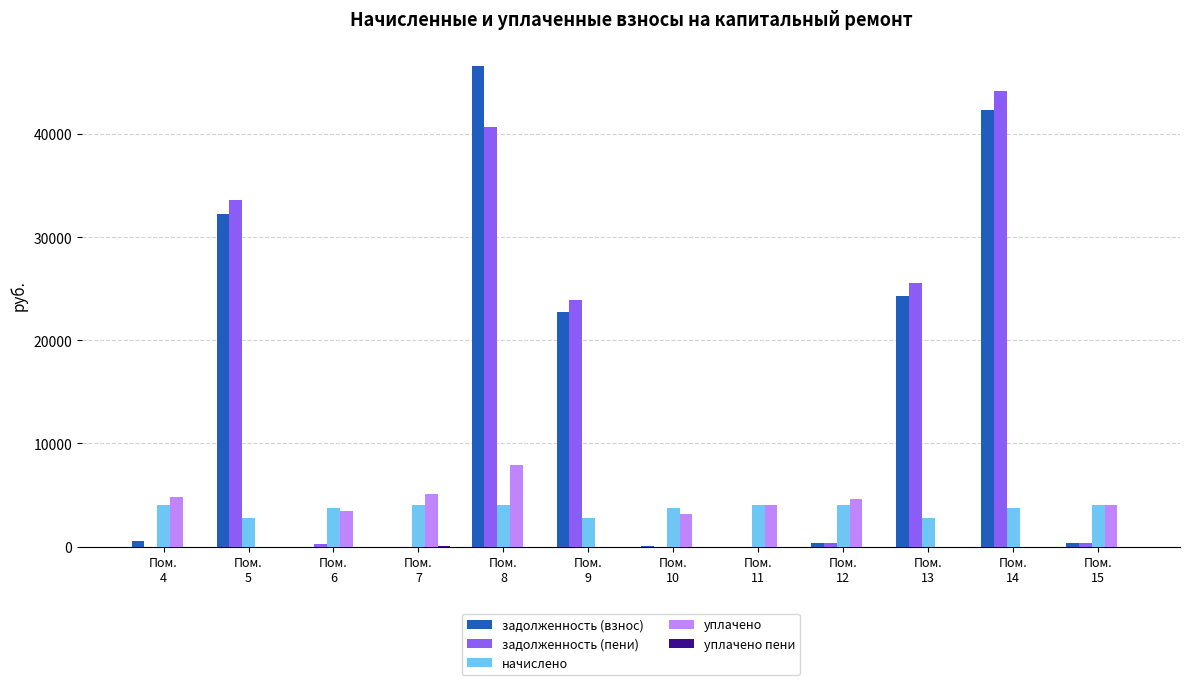

What is the maximum value shown in the chart?

46604.9